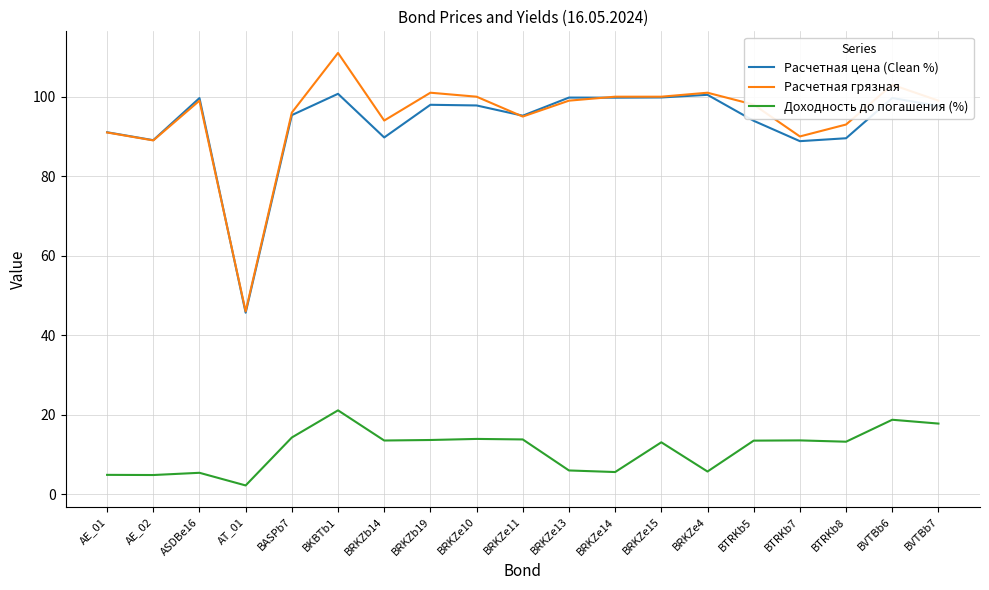

Which category has the lowest value across all series?

AT_01